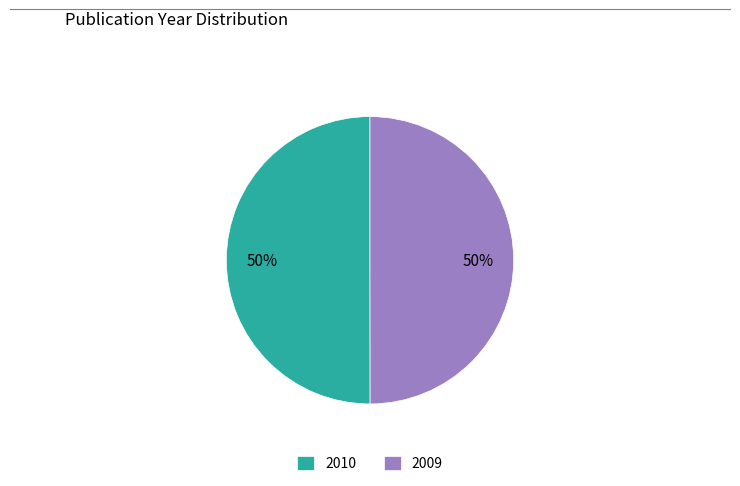

What is the ratio of the value at 2009 to the value at 2010?

1.0